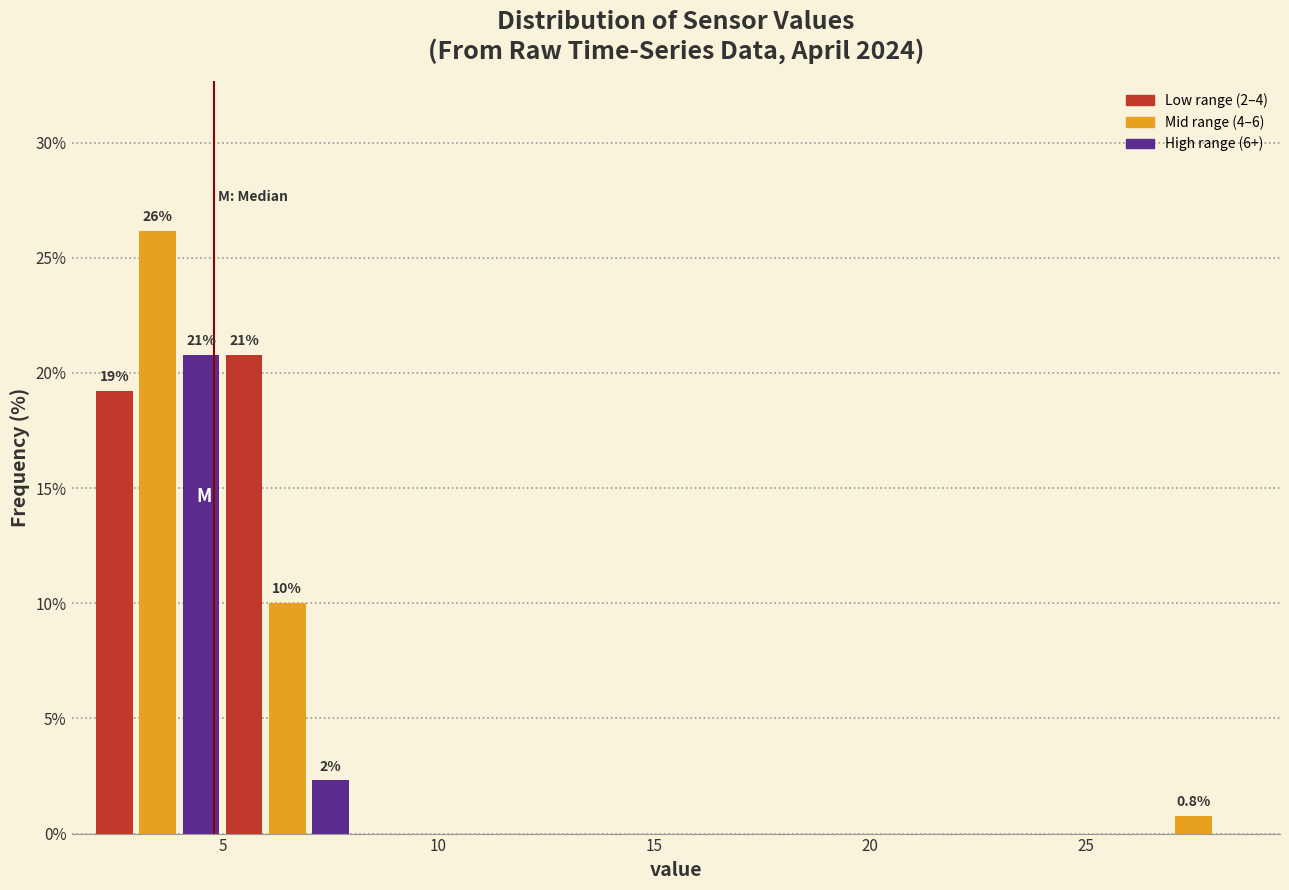

Read against the x-axis, roughly where is the centre of the tallest bar?

3.5